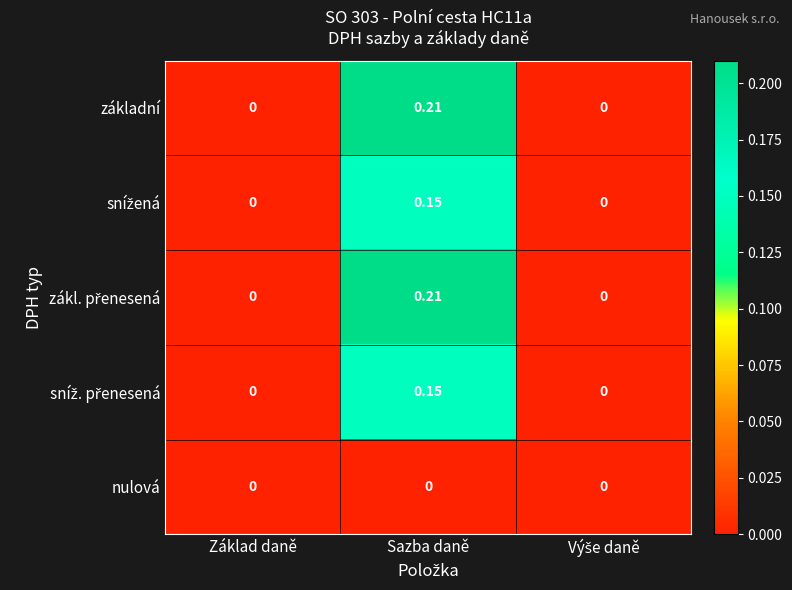

At which category does the chart reach its peak across all series?

Sazba daně